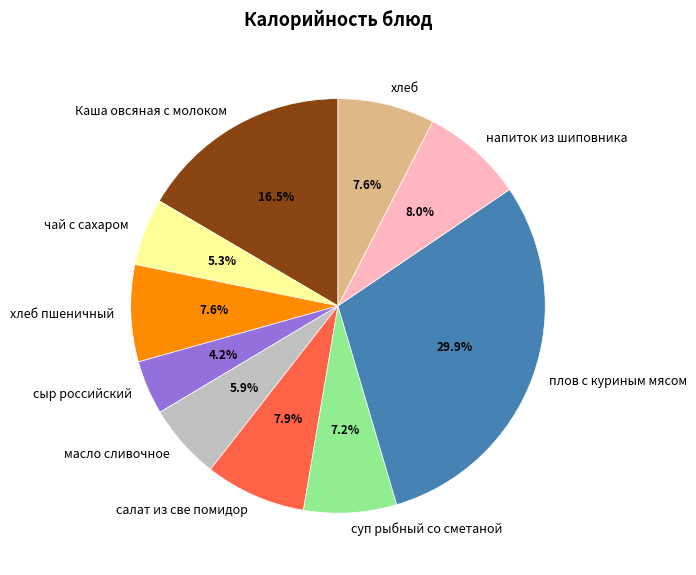

Is it true that сыр российский is 10% of the pie?

False